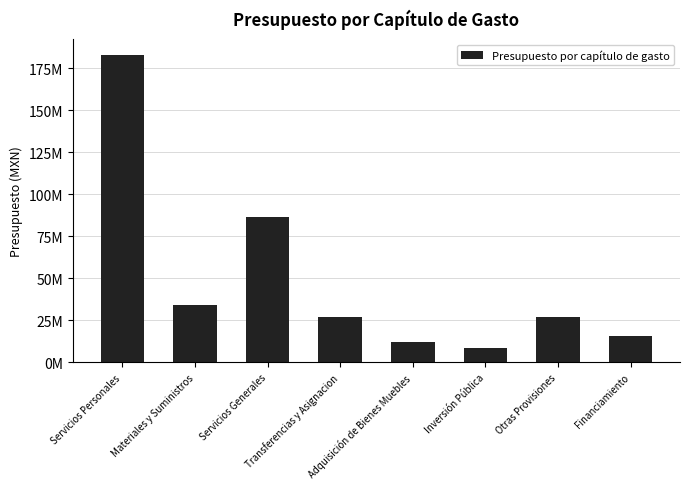

What is the value of the 6th bar from the left?

8755931.7